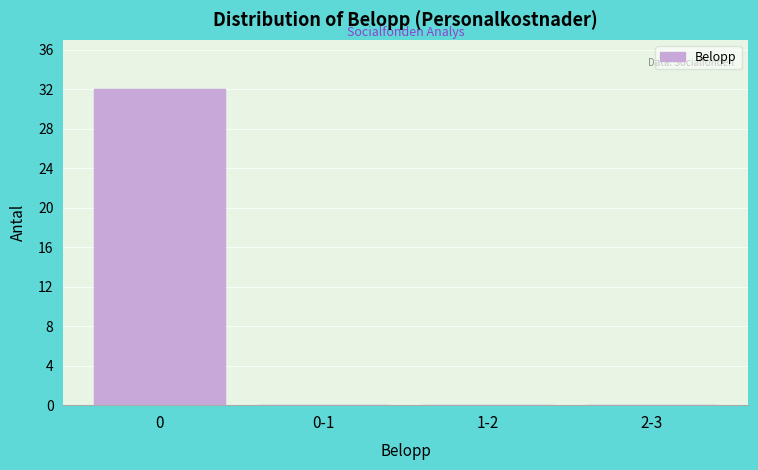

Reading left to right, list all the values displayed in this chart.

0=32	0-1=0	1-2=0	2-3=0